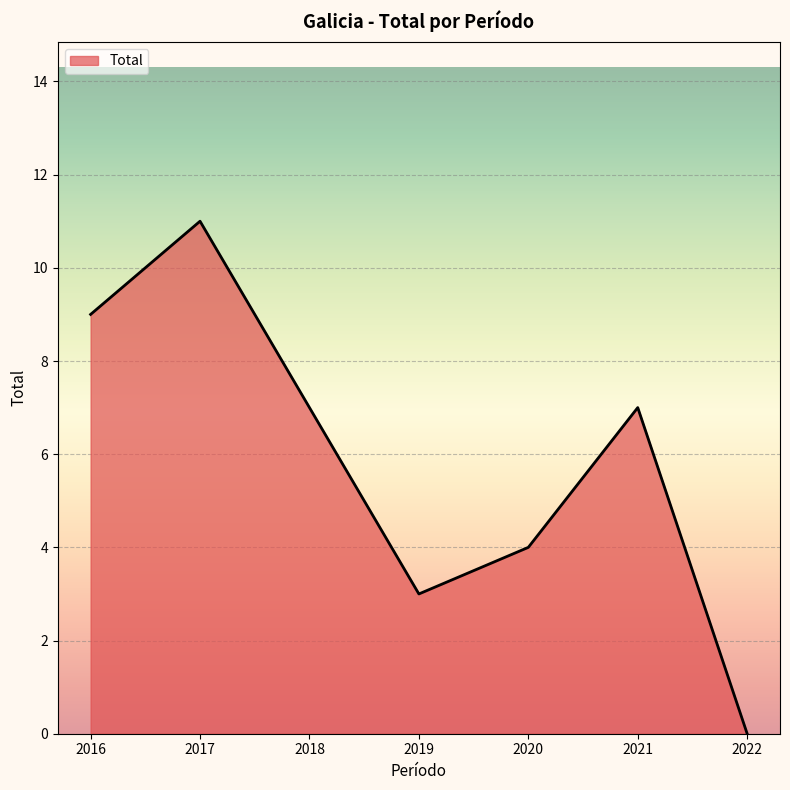

Where does the data first go above 7?

2016